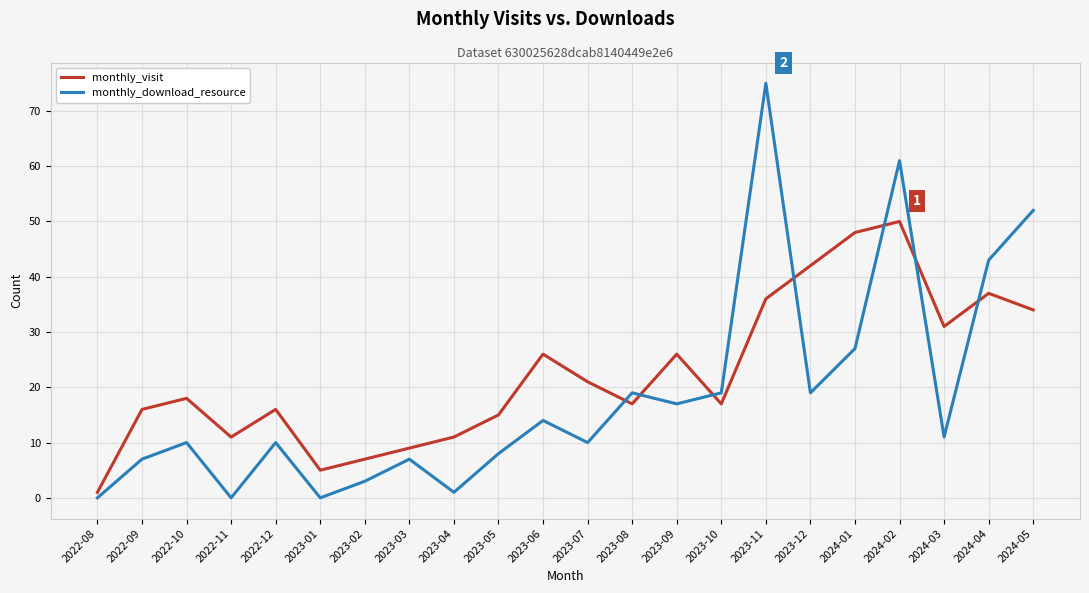

What is the total value across all series at 2023-10?

36